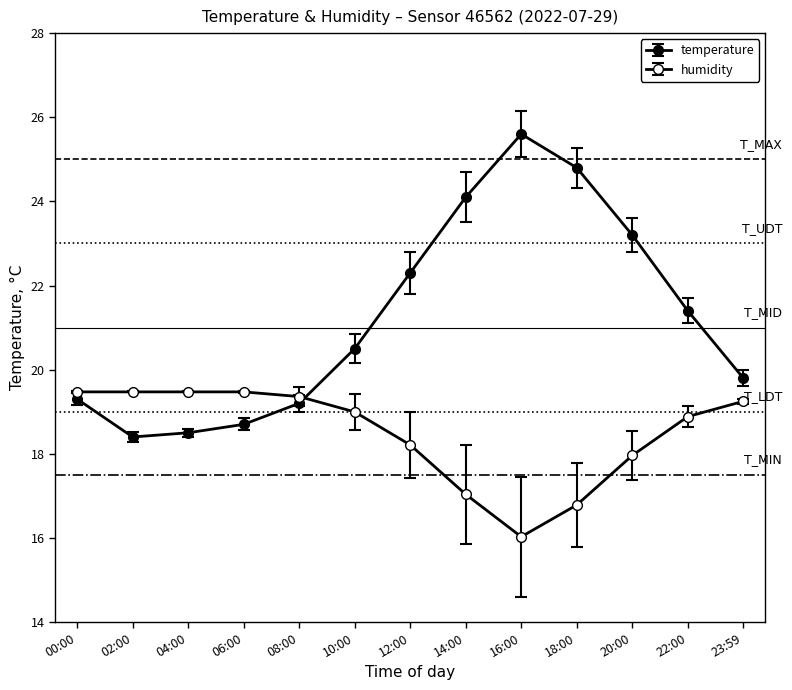

Is the value of humidity at 10:00 greater than the value of temperature at 04:00?

Yes